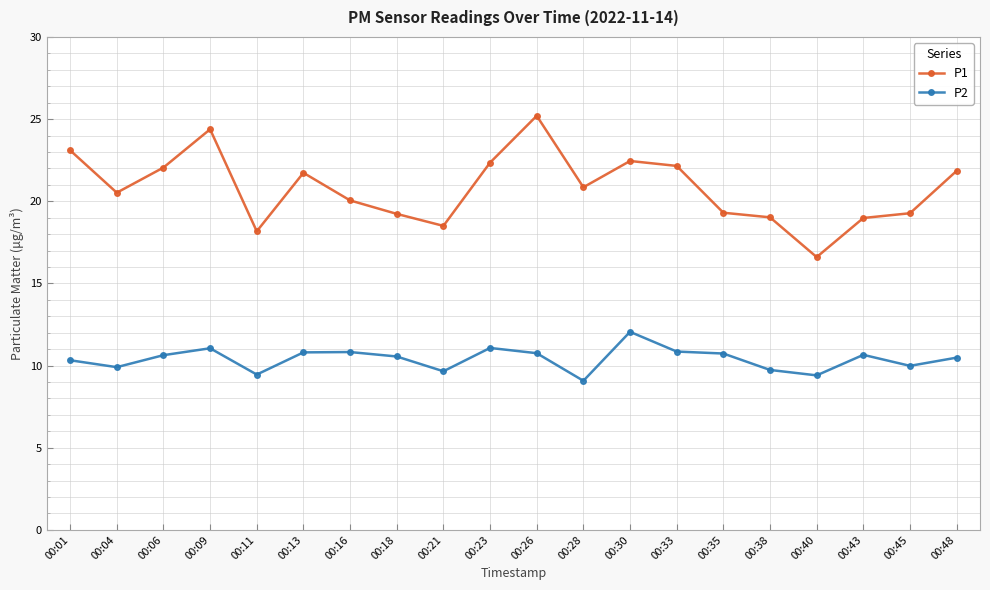

What is the difference between the maximum and minimum values in the P2 series?

3.0